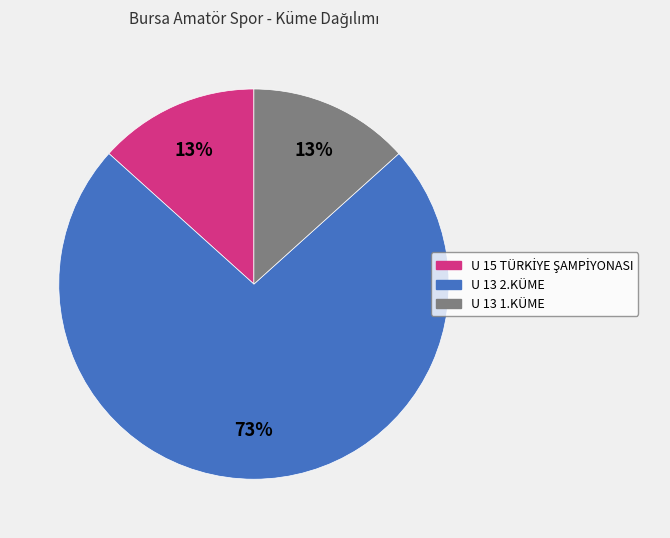

Does U 13 1.KÜME represent more than half of the total?

No